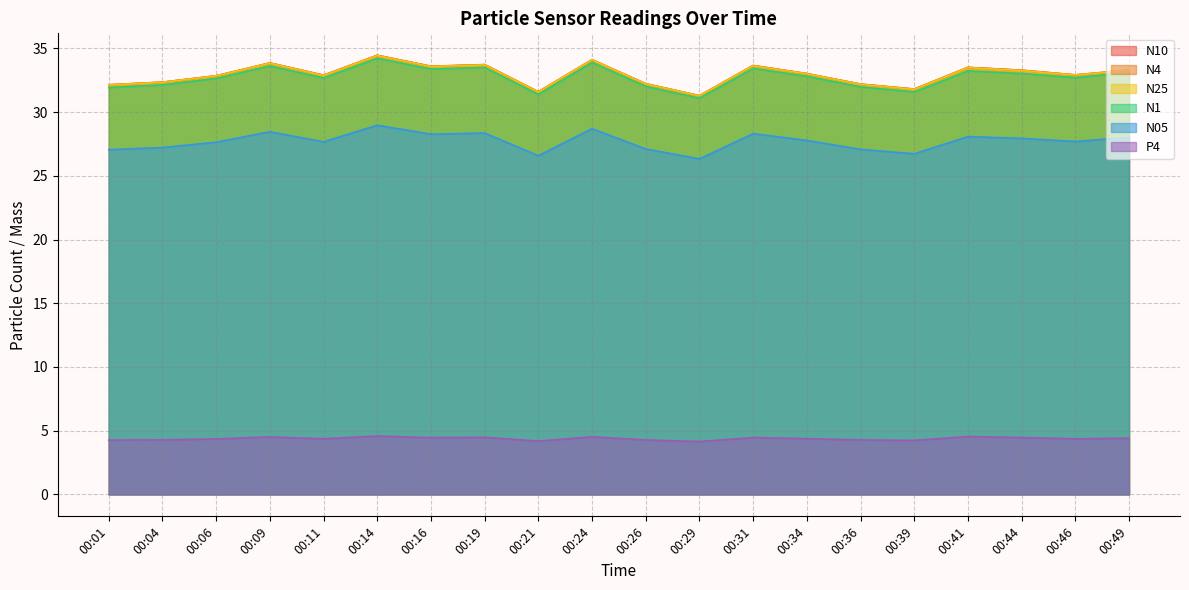

What is the maximum value for N10?

34.5